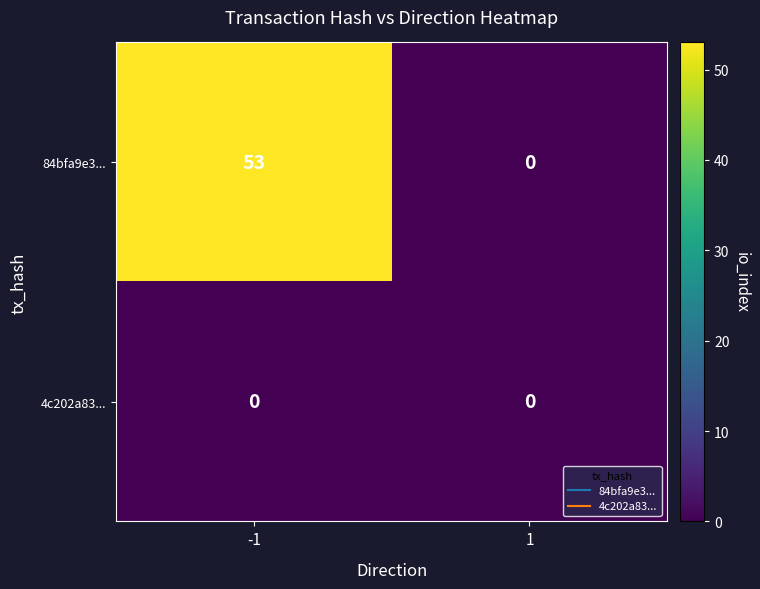

Which series has the largest range (max minus min)?

84bfa9e3...